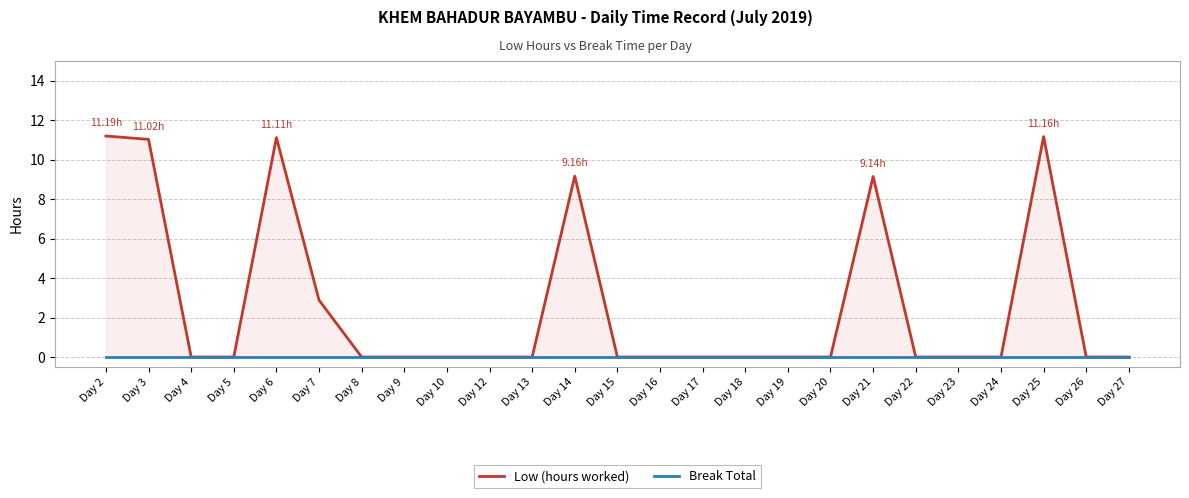

Which has a higher value, Day 16 or Day 10?

Day 16